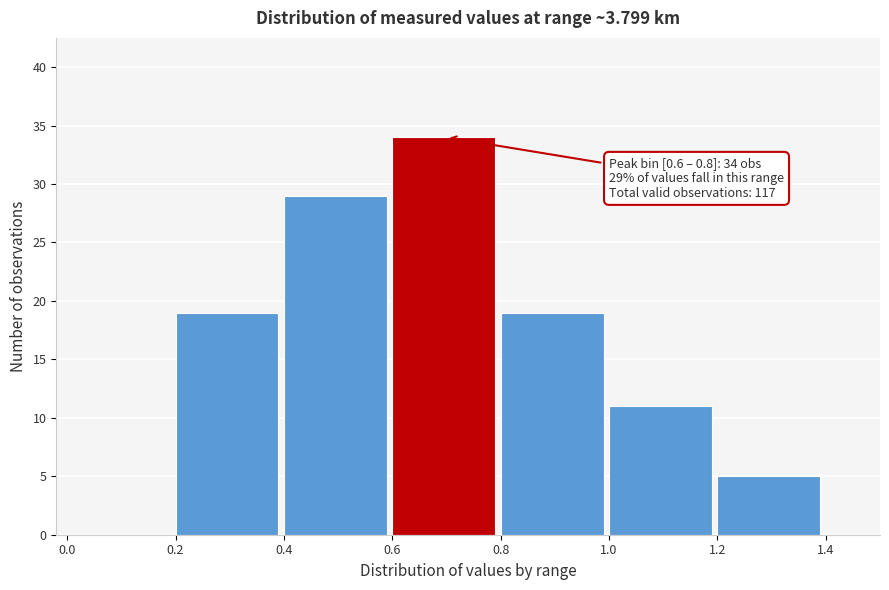

Over which range of the x-axis is the bar tallest?

0.6 to 0.8